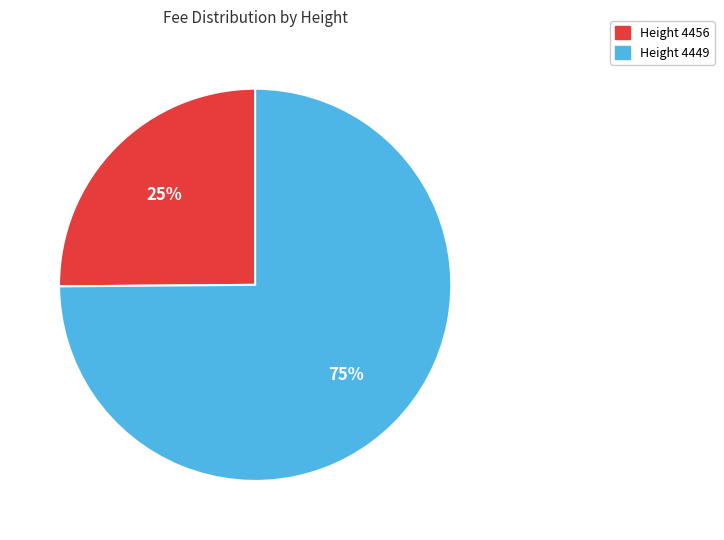

To the nearest percent, what is the average slice percentage?

50%